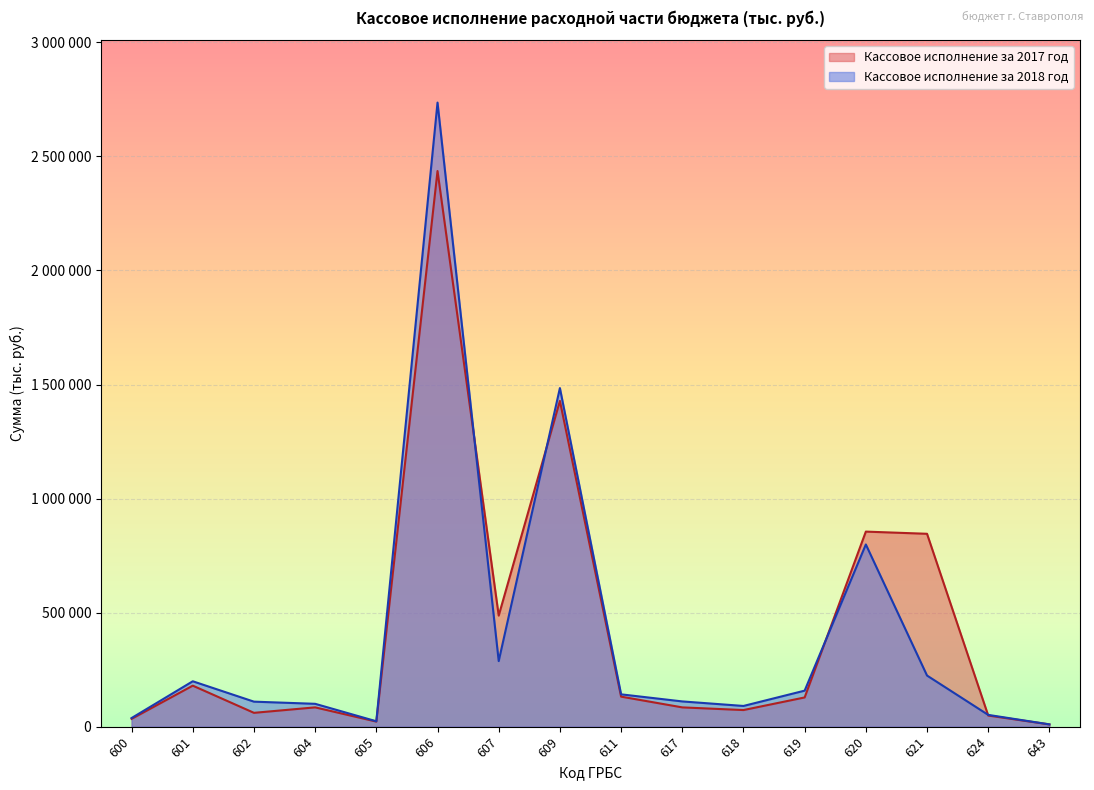

Between 621 and 643, which series saw the biggest shift?

Кассовое исполнение за 2017 год